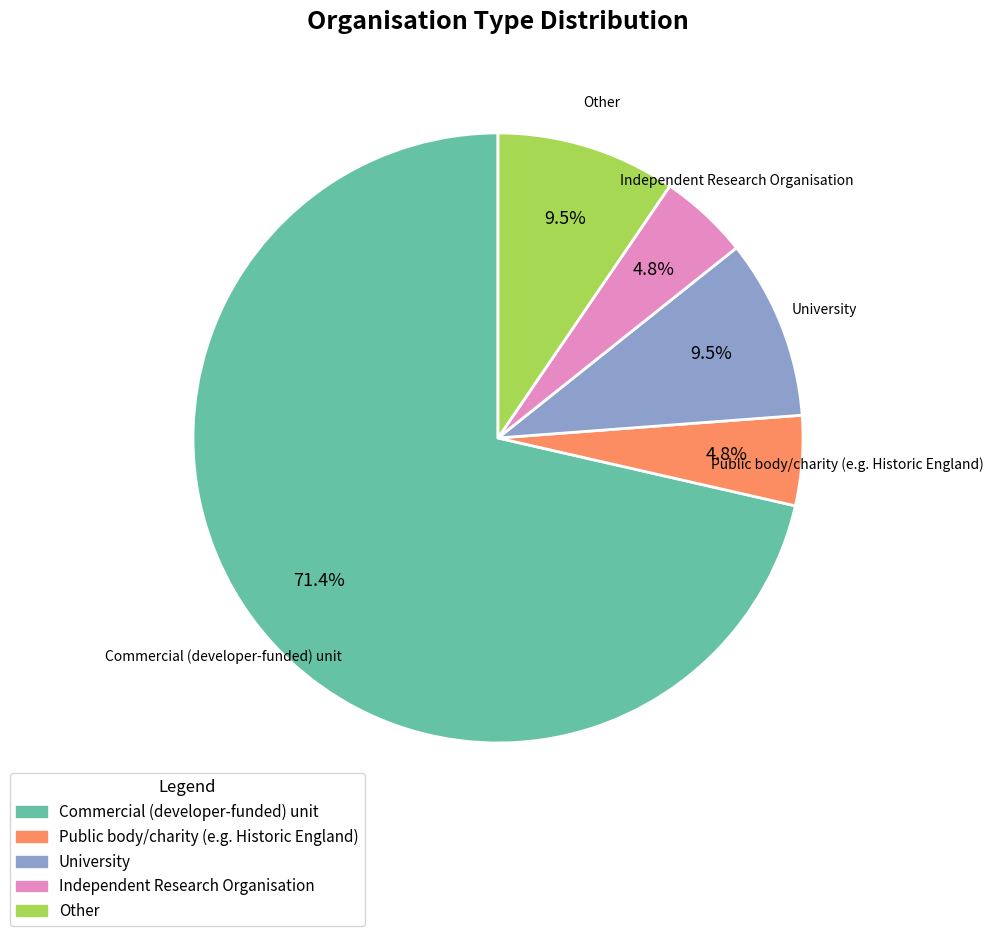

Combined, what portion of the pie is University and Independent Research Organisation?

14.3%